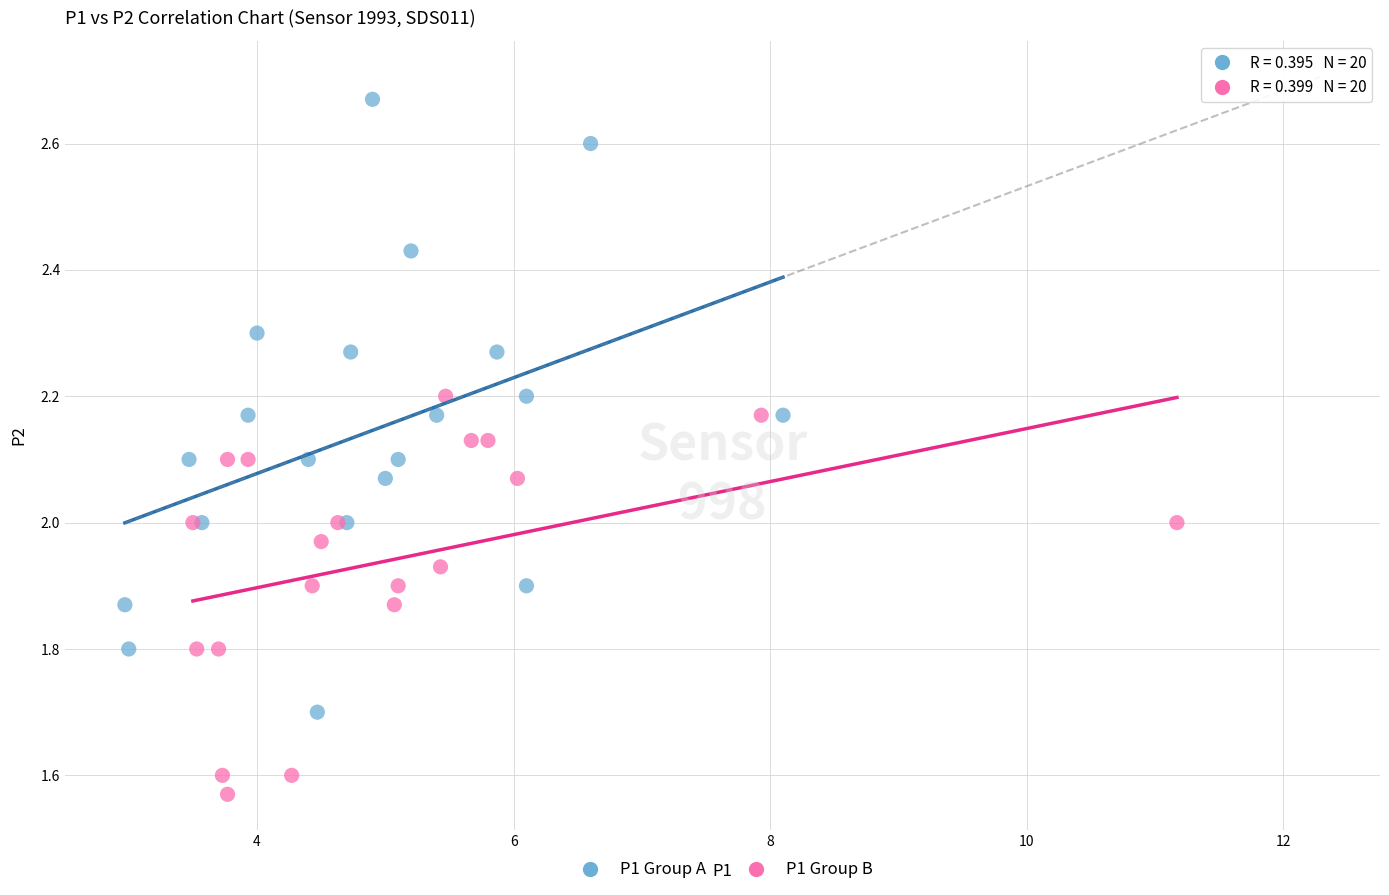

Which series reaches the minimum Y coordinate?

P1 Group B